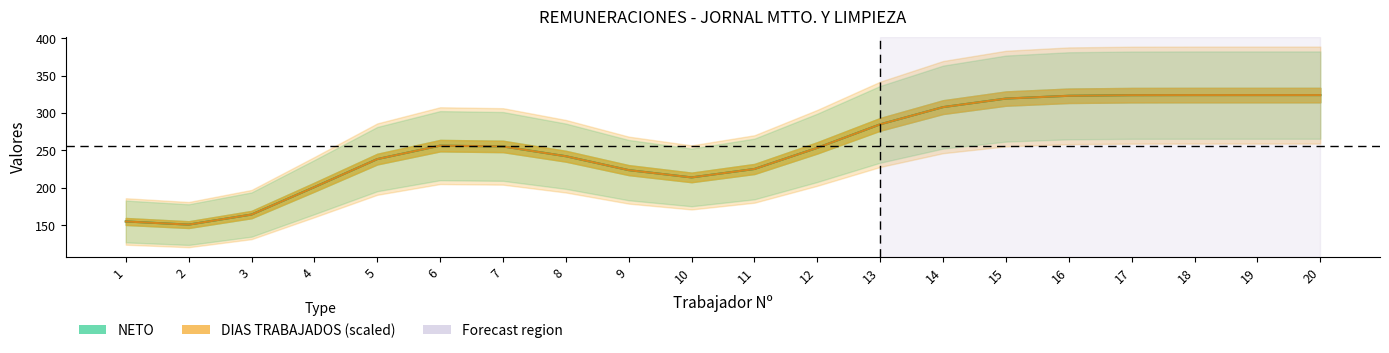

What is the value of the DIAS TRABAJADOS (scaled) point at the 17th from the left?

323.9